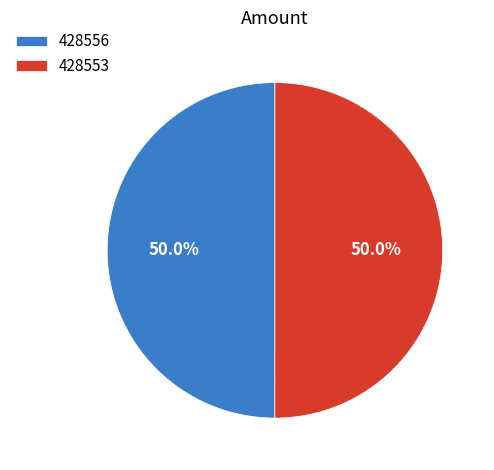

What portion of the pie excludes 428556?

50.0%